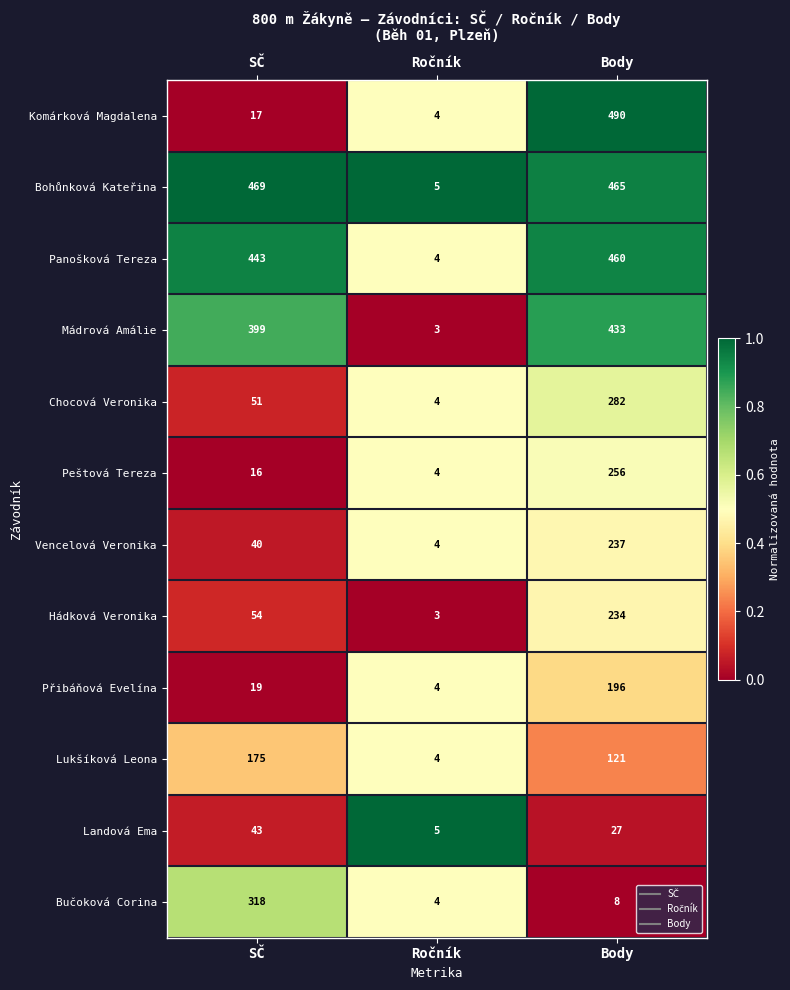

Which series has the largest total across all categories?

Bohůnková Kateřina